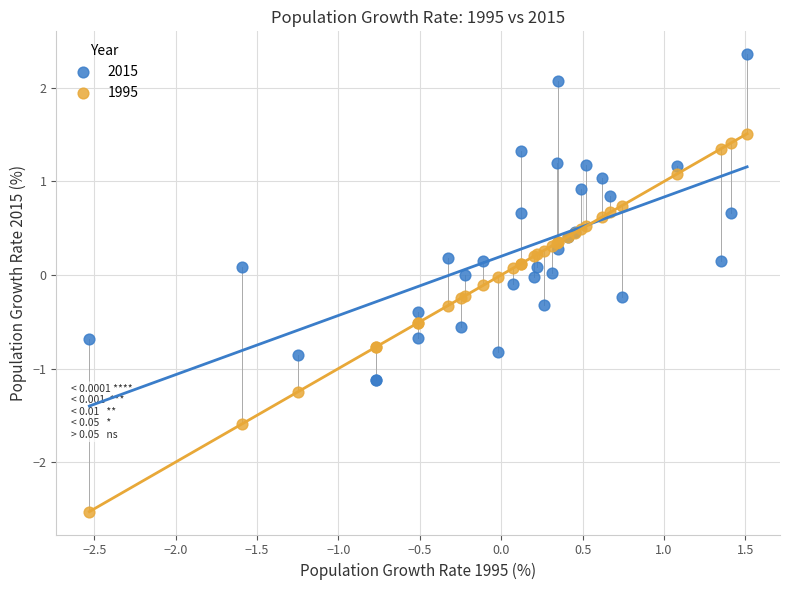

Which series contains the highest Y value?

2015